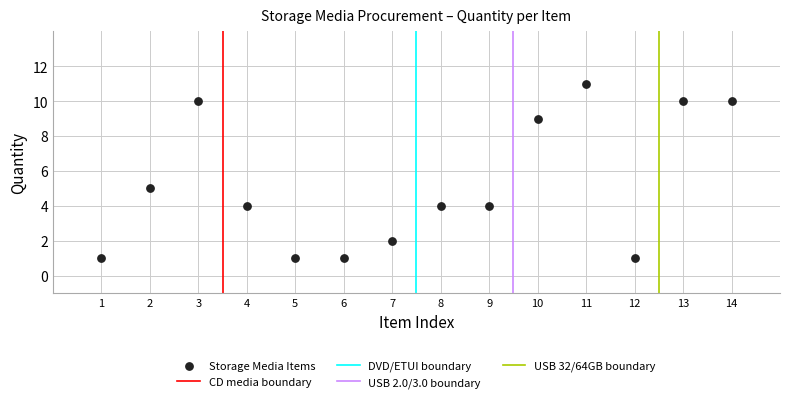

What Y value in the scatter plot is closest to 6?

5